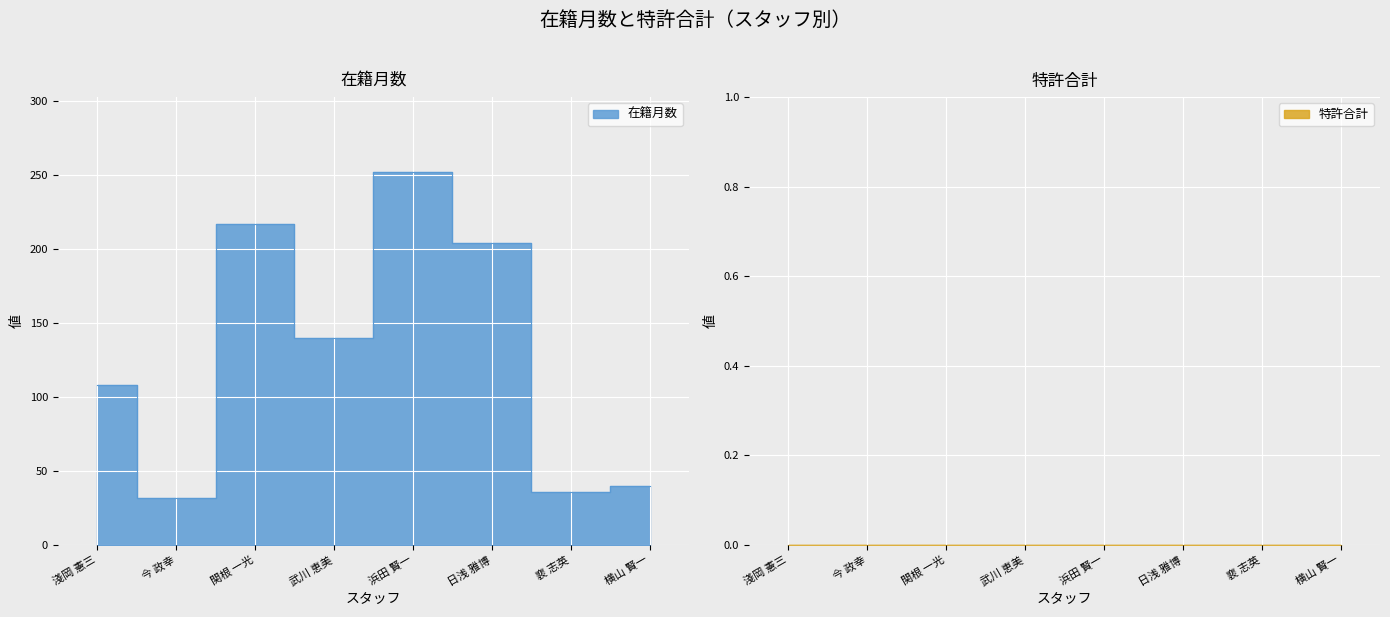

Where is the data nearest to the value 142?

武川 恵美